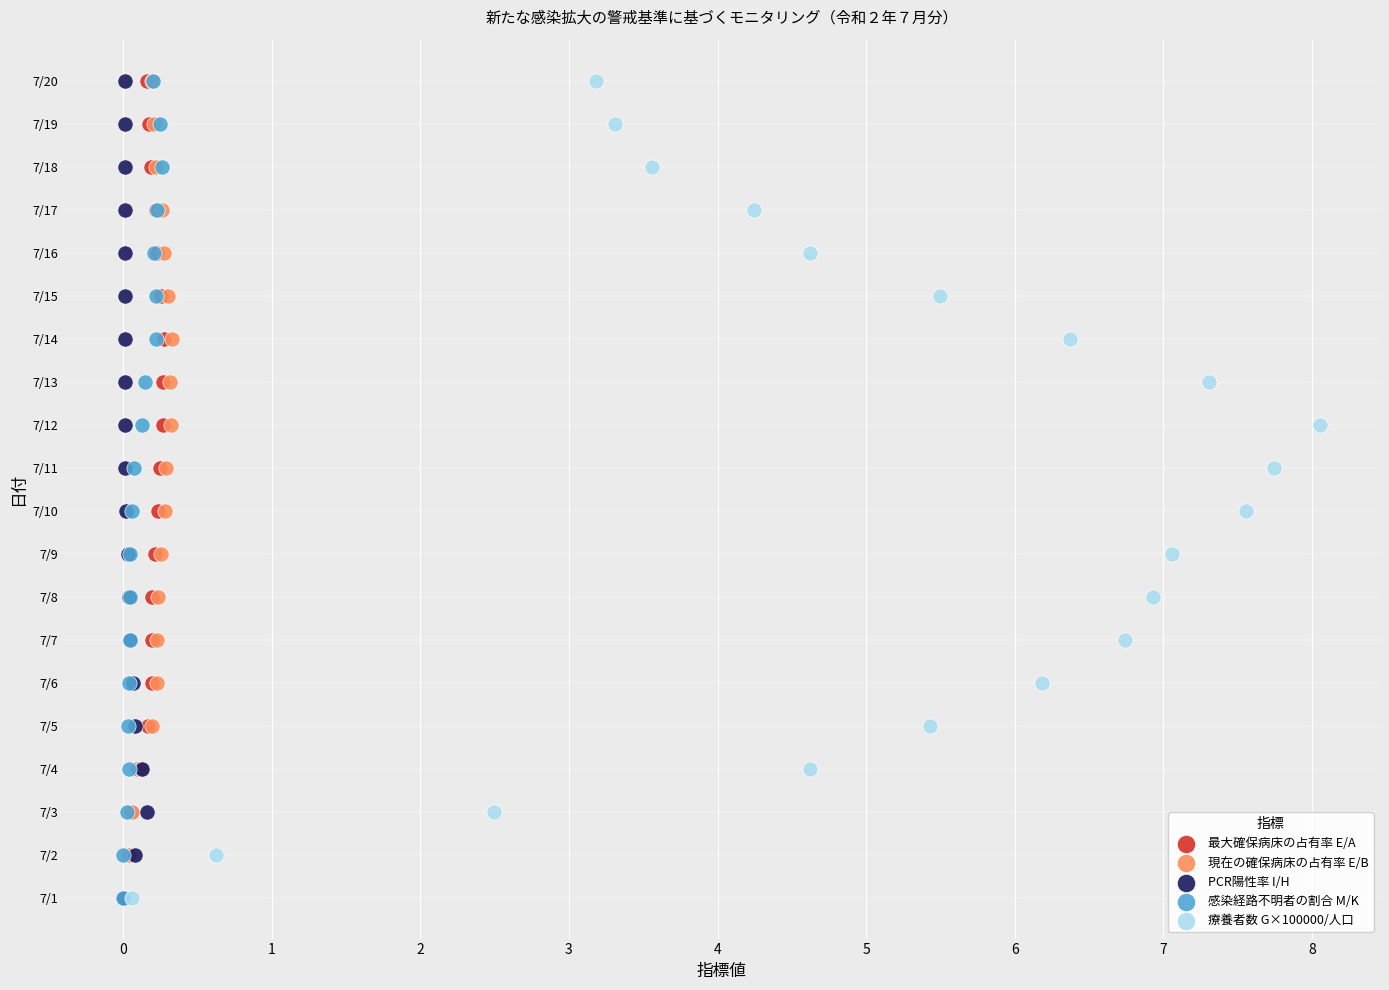

What are all the series names shown in the legend?

最大確保病床の占有率 E/A, 現在の確保病床の占有率 E/B, PCR陽性率 I/H, 感染経路不明者の割合 M/K, 療養者数 G×100000/人口